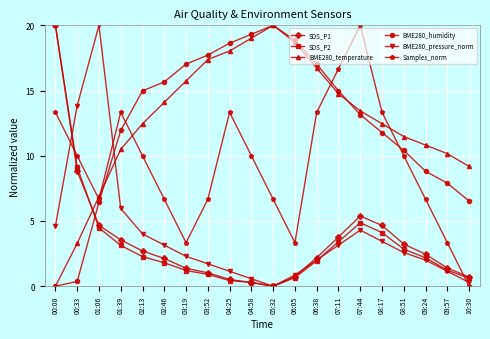

What is the label of the 17th point from the left?

08:51